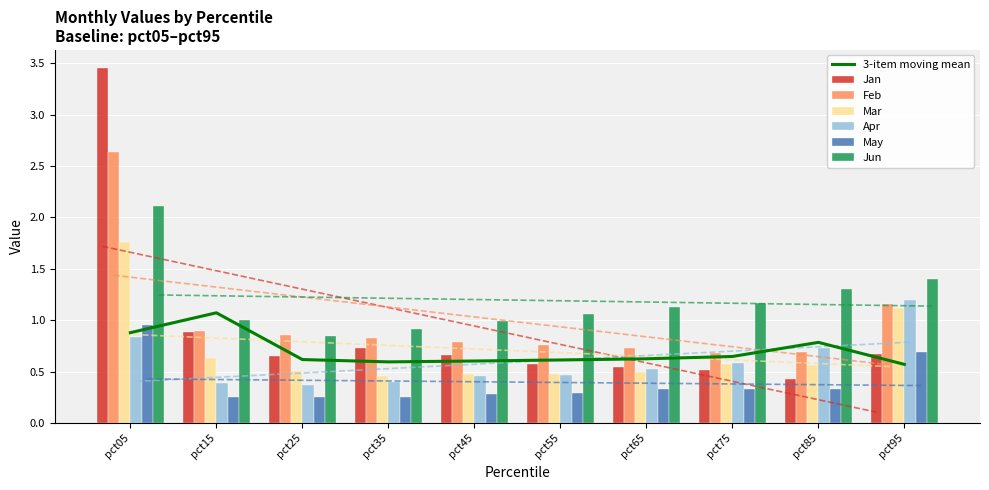

What is the difference between the maximum and second lowest values in the Feb series?

2.0